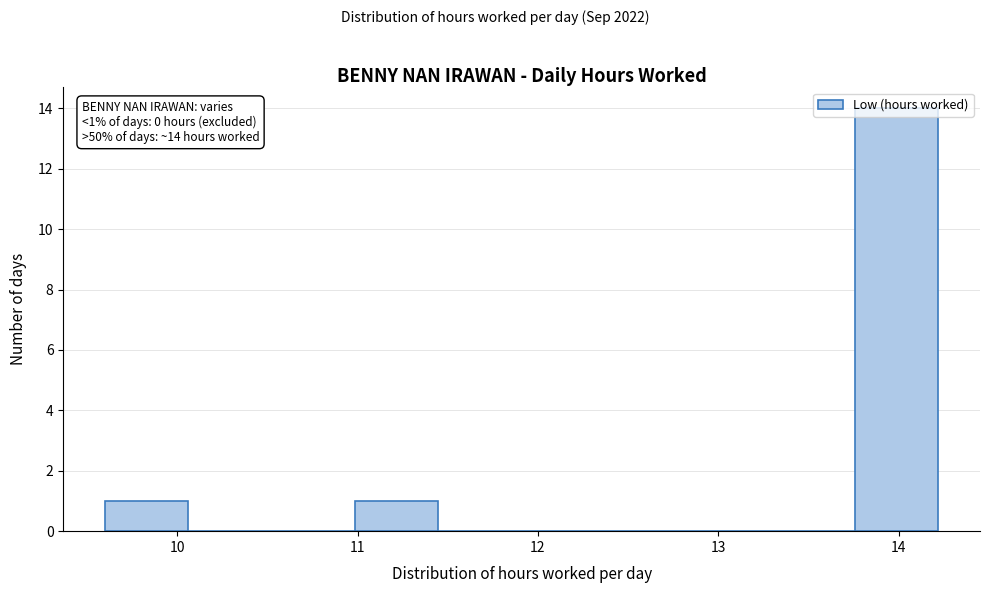

Which range on the x-axis has the tallest bar?

13.8 to 14.2